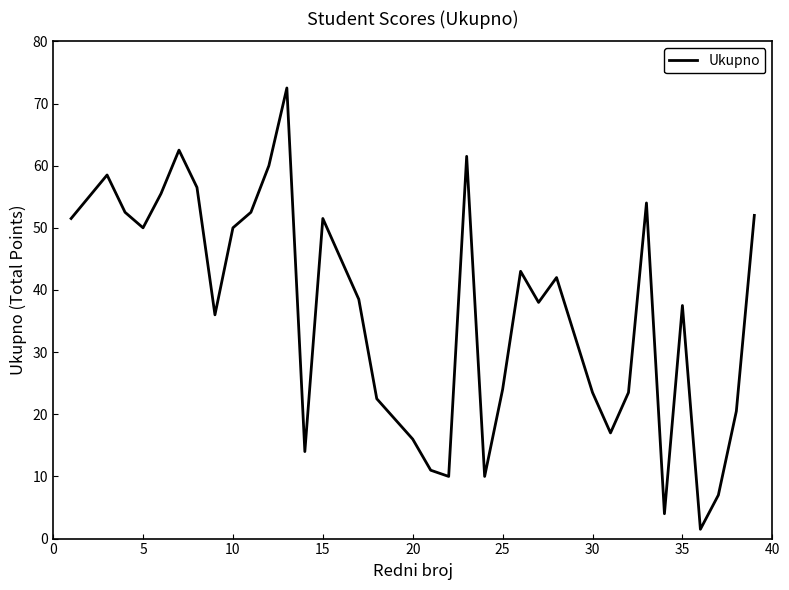

True or false: there are more than 1 points higher than both neighbors.

True